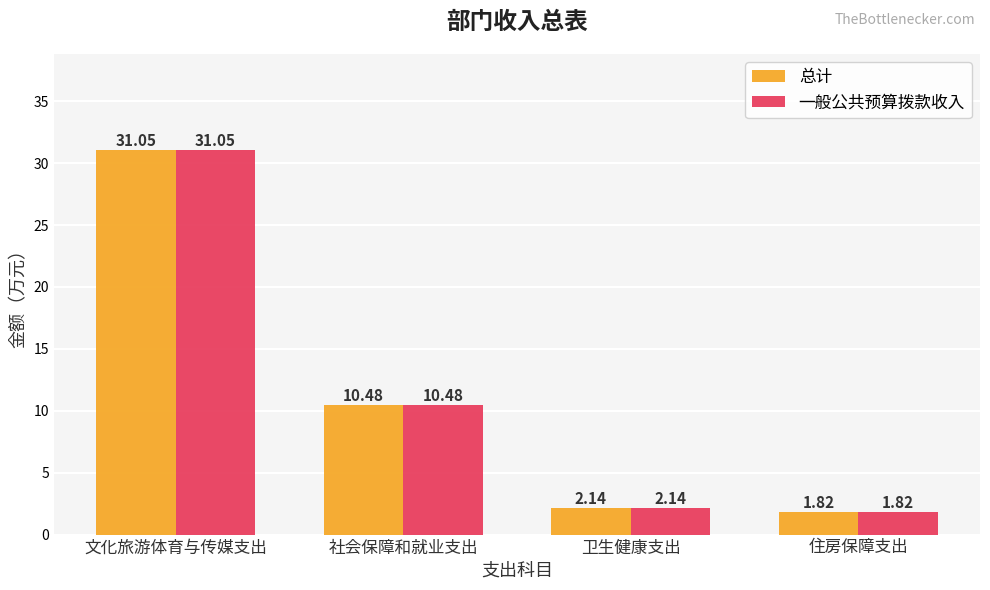

How many bars are there in total?

8